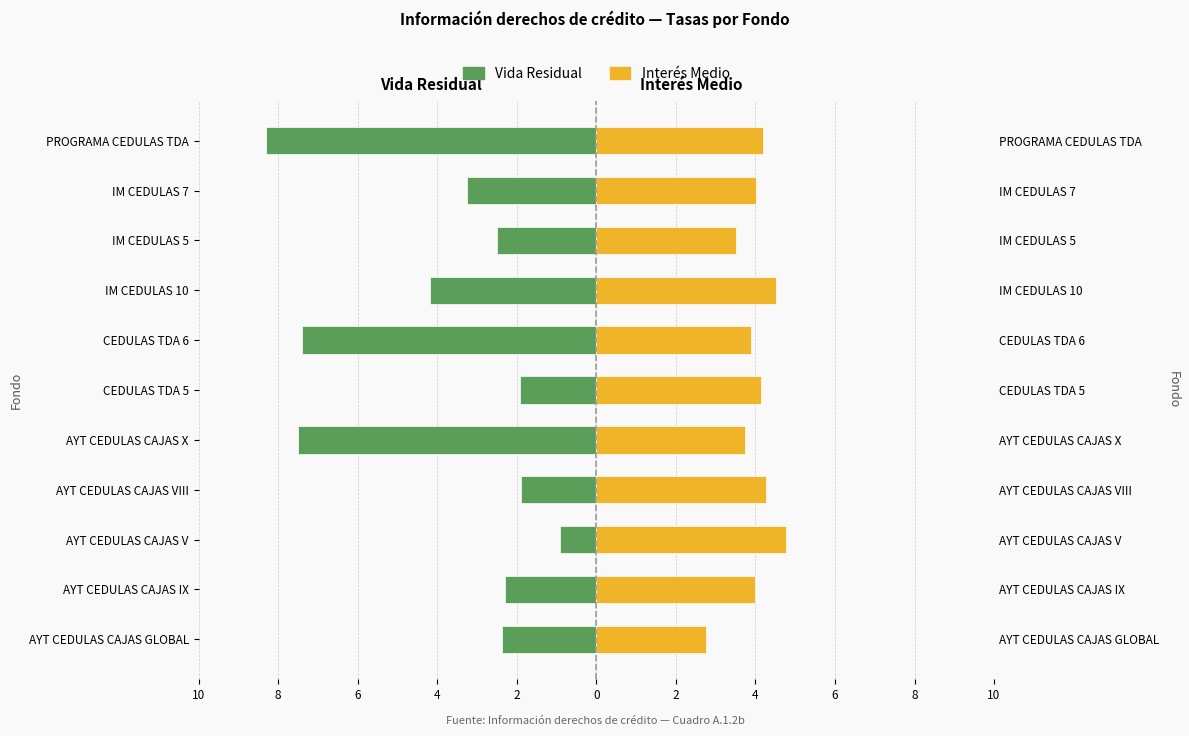

Between AYT CEDULAS CAJAS X and IM CEDULAS 10, which series saw the biggest shift?

Vida Residual